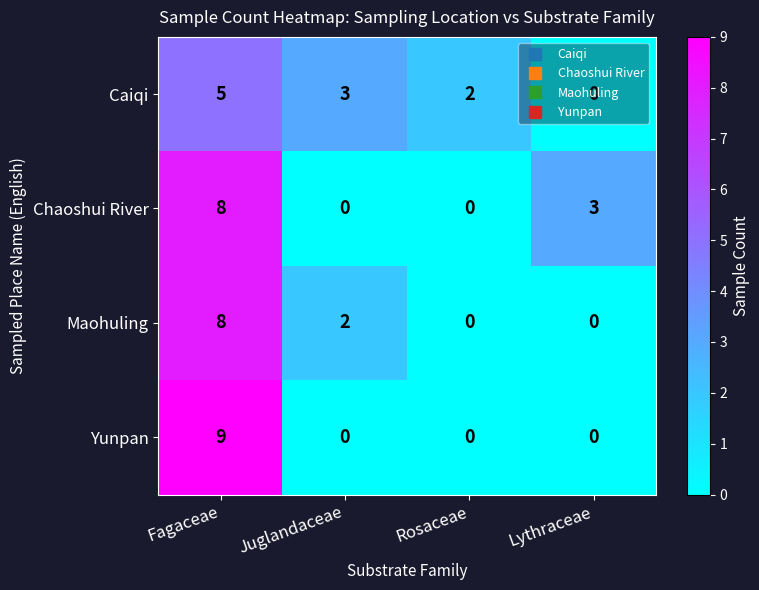

What is the difference between the Caiqi values at Rosaceae and Fagaceae?

3